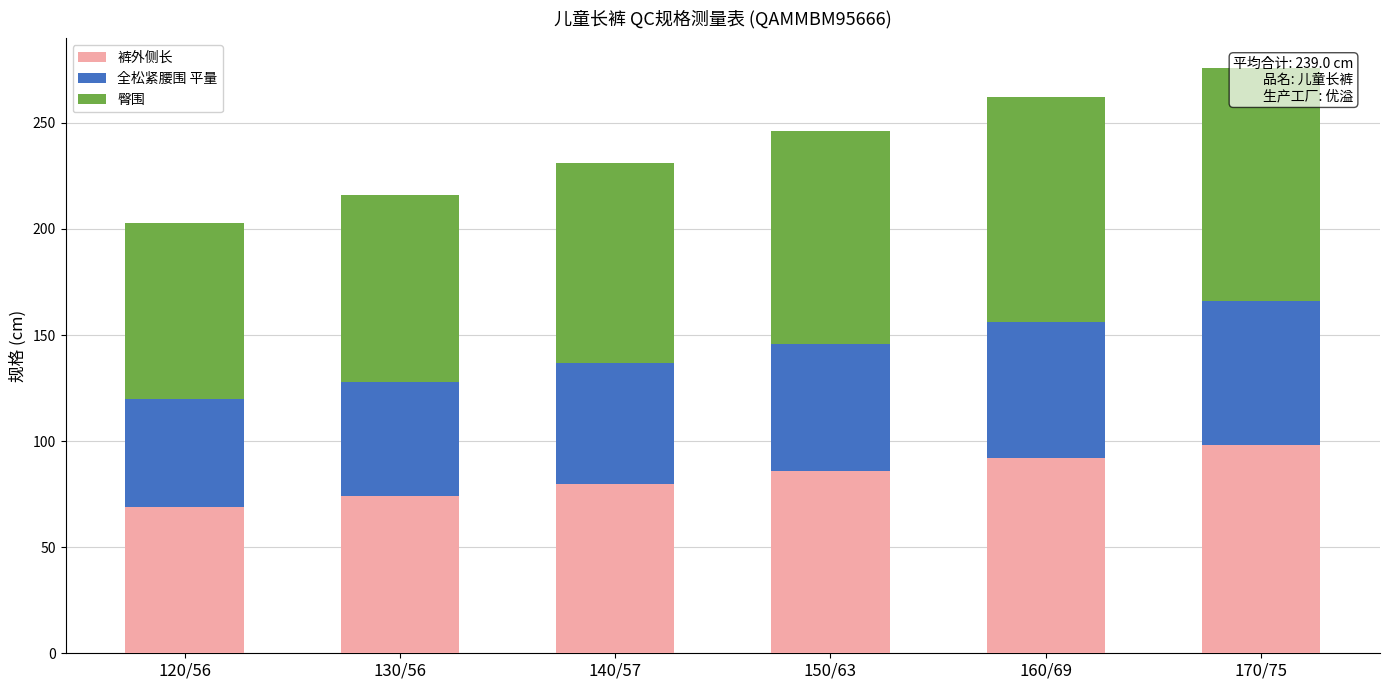

Rank the categories by 全松紧腰围 平量 value from lowest to highest.

120/56, 130/56, 140/57, 150/63, 160/69, 170/75